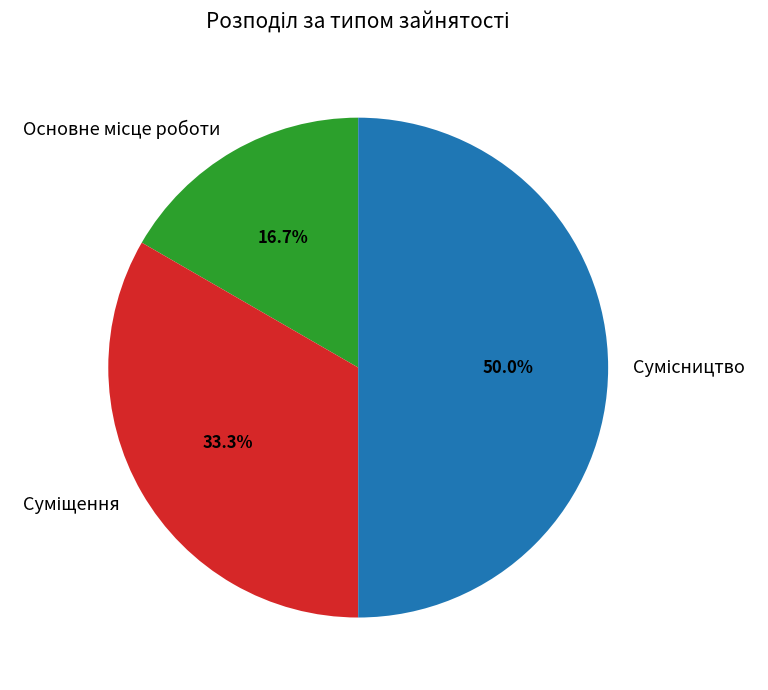

To the nearest percent, what is the average slice percentage?

33%